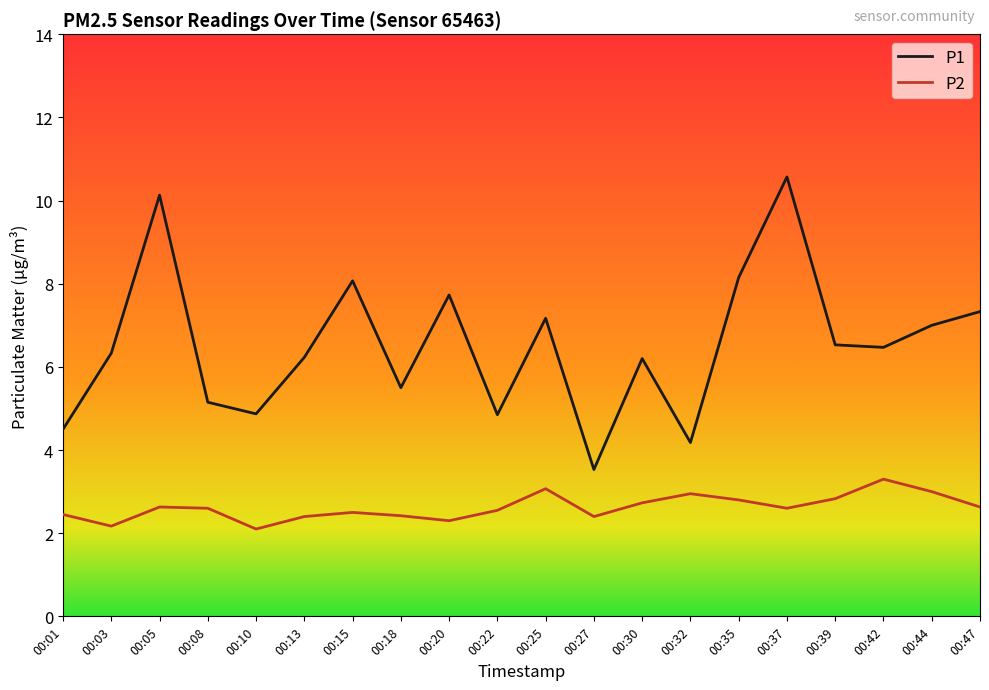

True or false: P2 and P1 cross at least once.

False